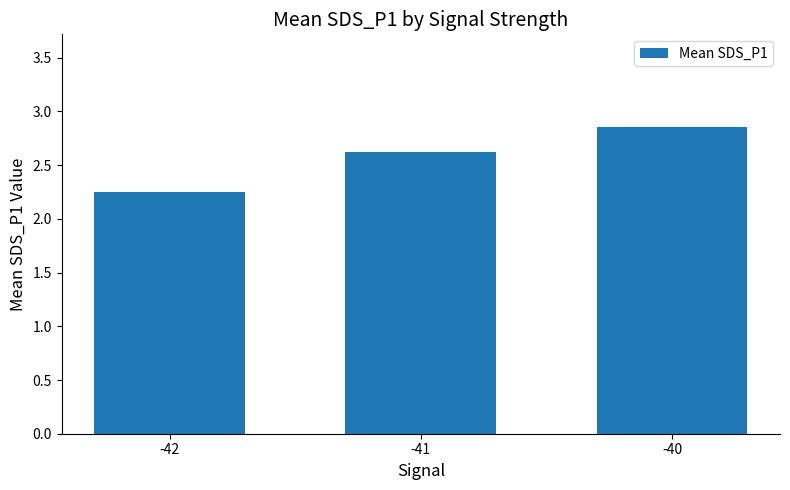

What is the value of the 2nd bar from the left?

2.6